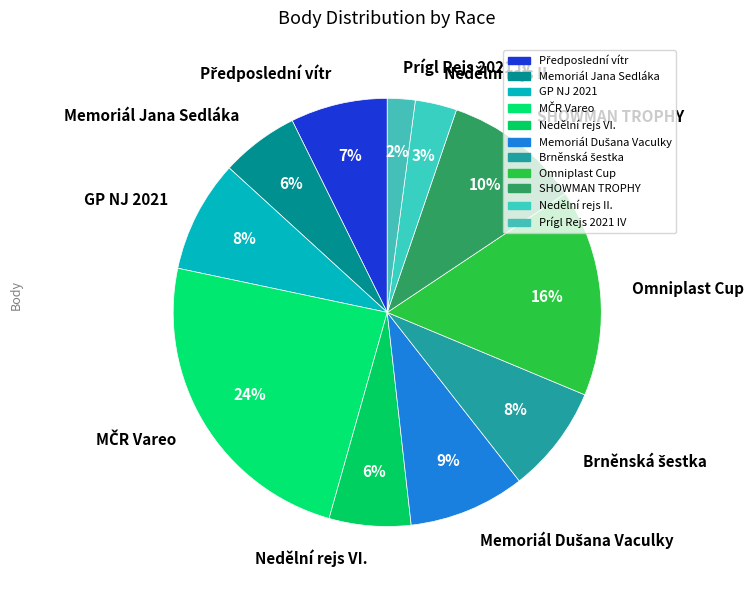

To the nearest percent, what percentage of the pie is Prígl Rejs 2021 IV?

2%